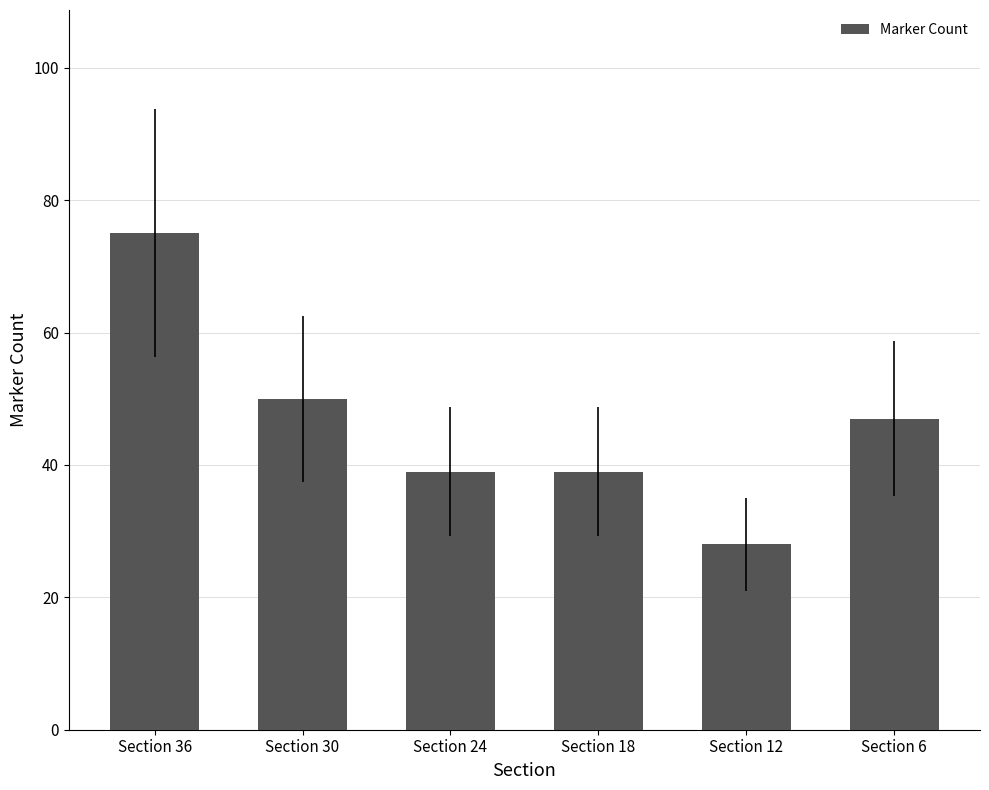

Which has a higher value, Section 12 or Section 24?

Section 24